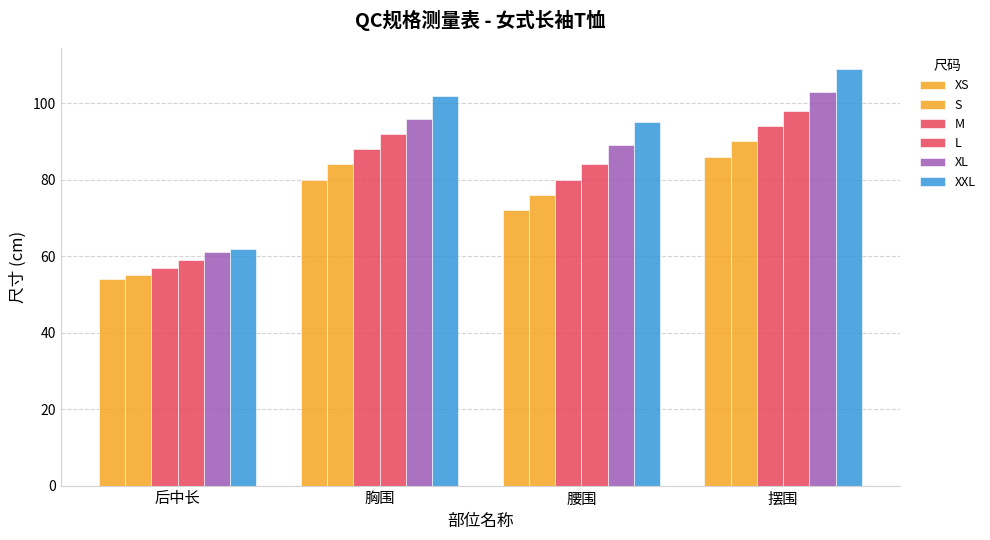

Where is L nearest to the value 78?

腰围